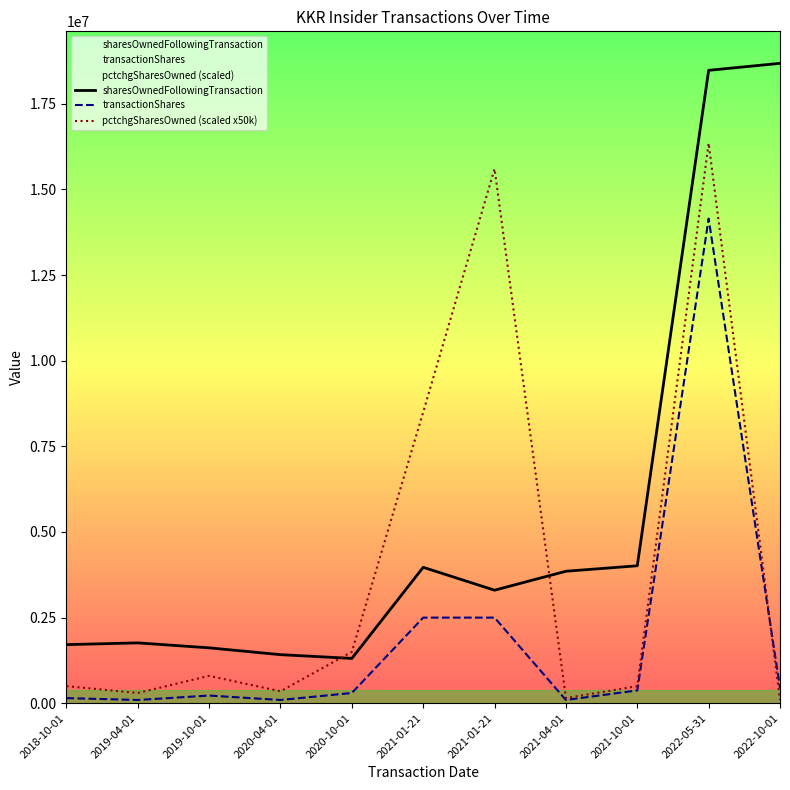

Does the chart have visible grid lines?

No